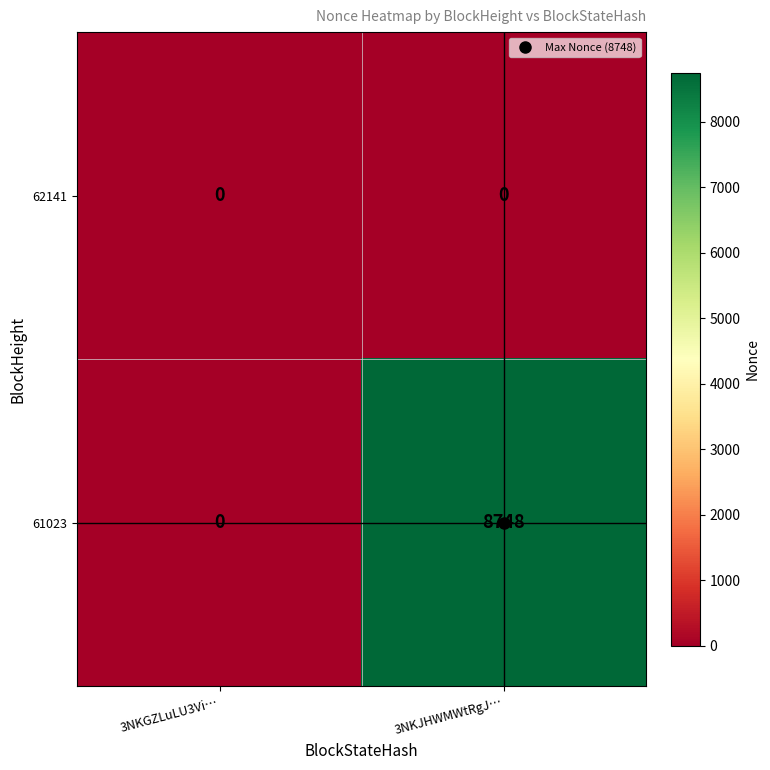

At how many categories does at least one series exceed 4482?

1